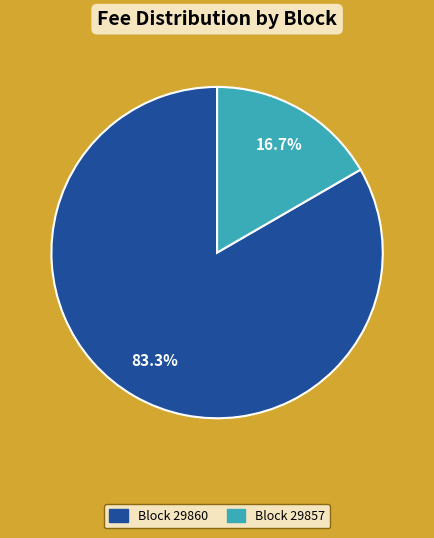

Is there any slice that represents more than half of the pie?

Yes